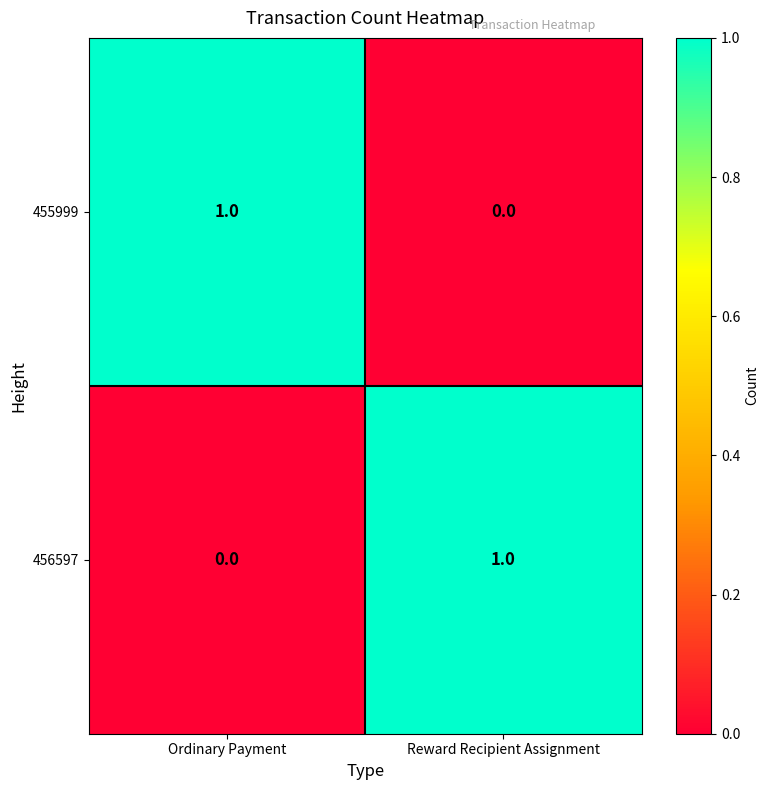

Reading right to left, what are all the values shown in this chart?

455999: 0	1
456597: 1	0